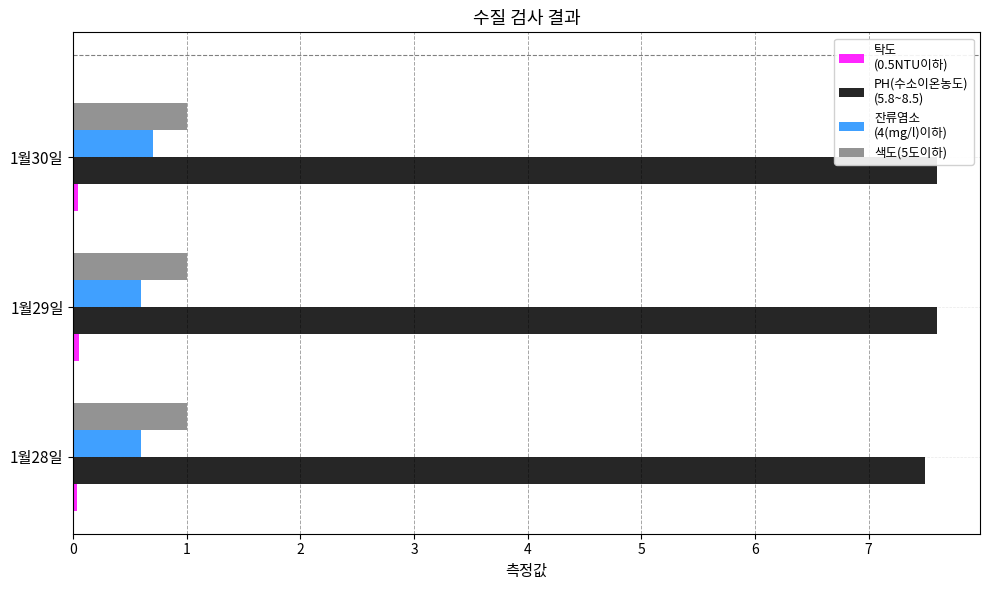

How many distinct data groups are displayed?

4